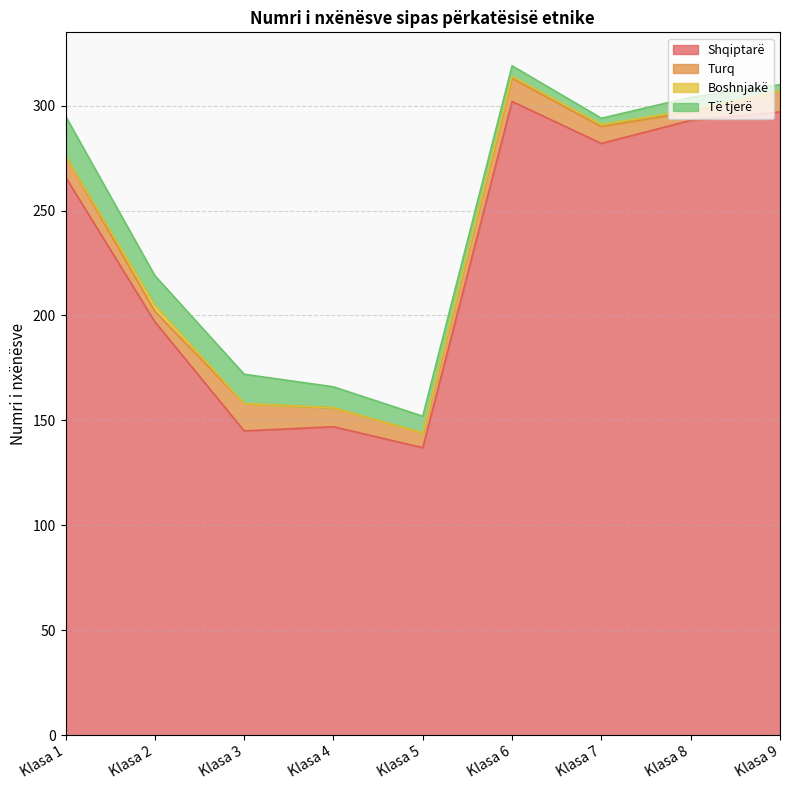

What is the difference between the maximum and minimum values in the Turq series?

9